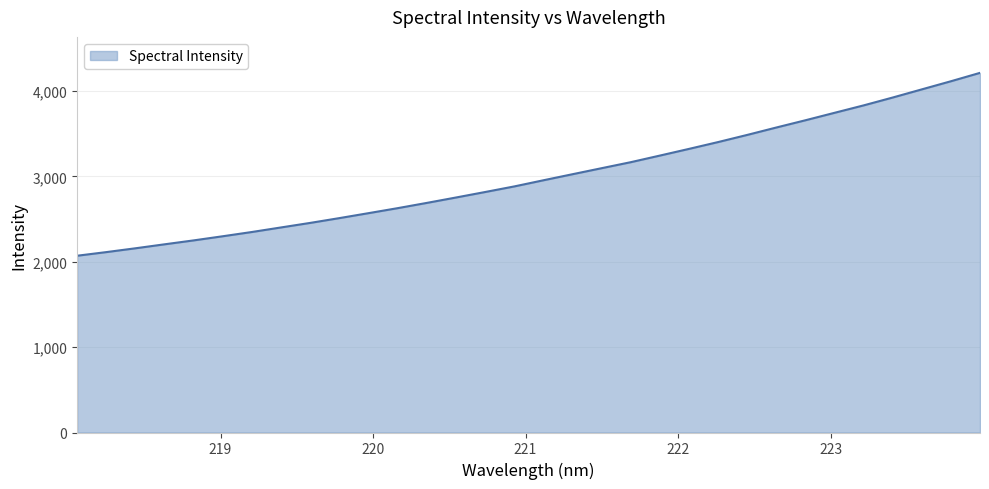

What is the difference between the second highest and minimum values?

2044.6